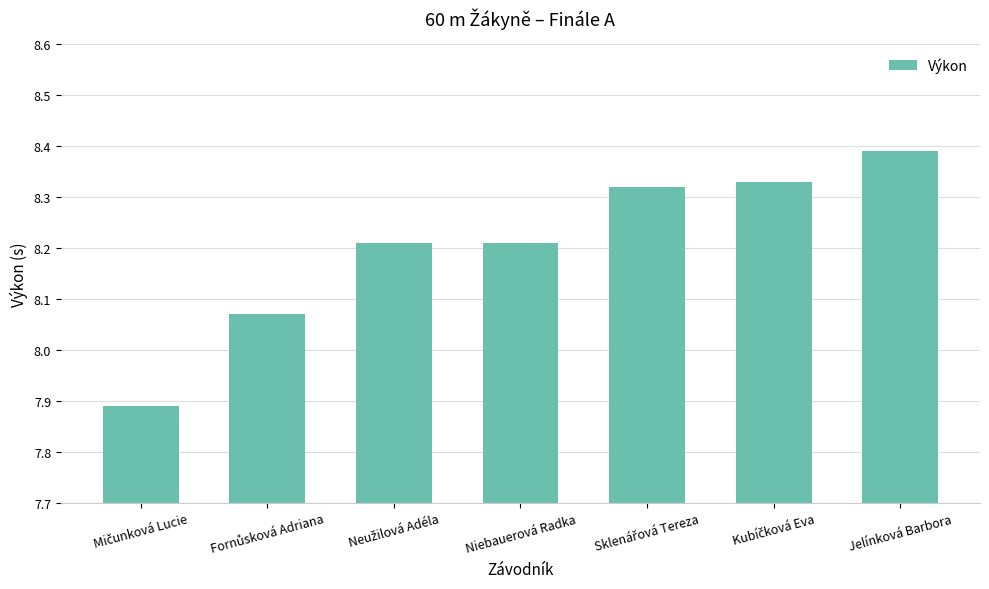

Count the number of data series in this chart.

1